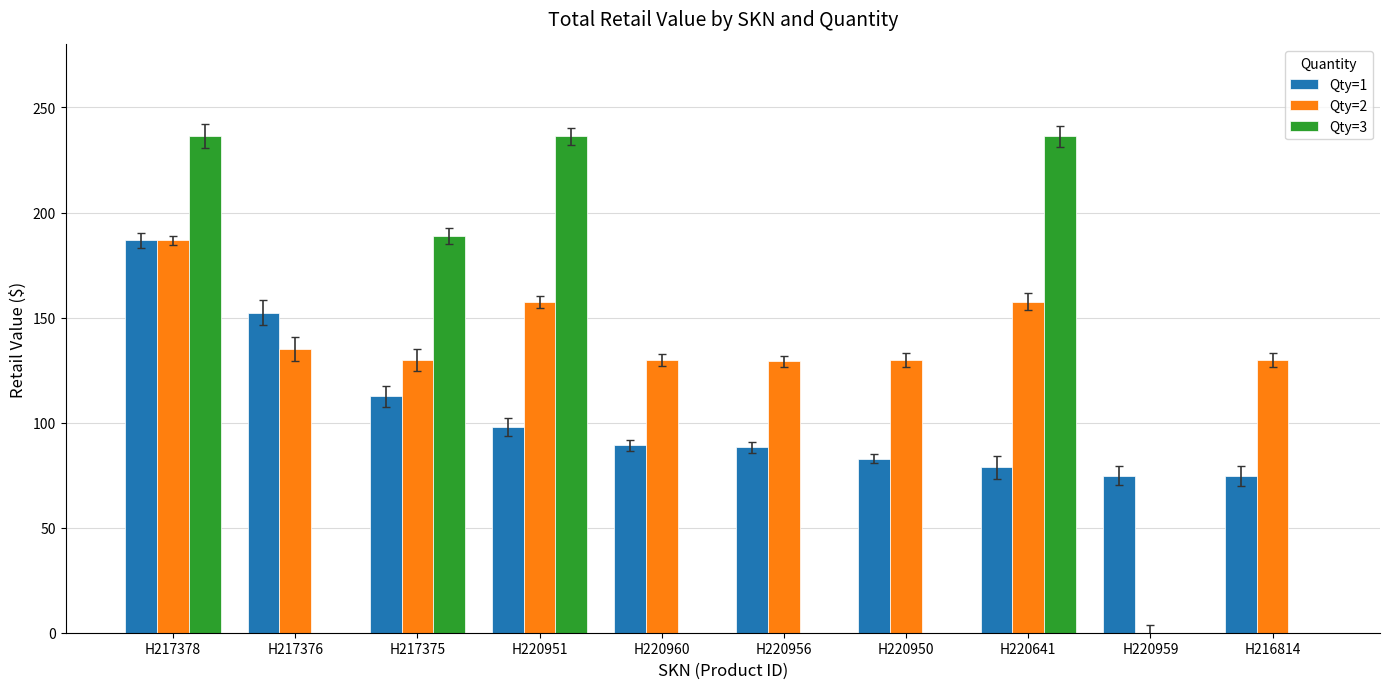

True or false: Qty=2 has a value of 230.5 at H217375.

False